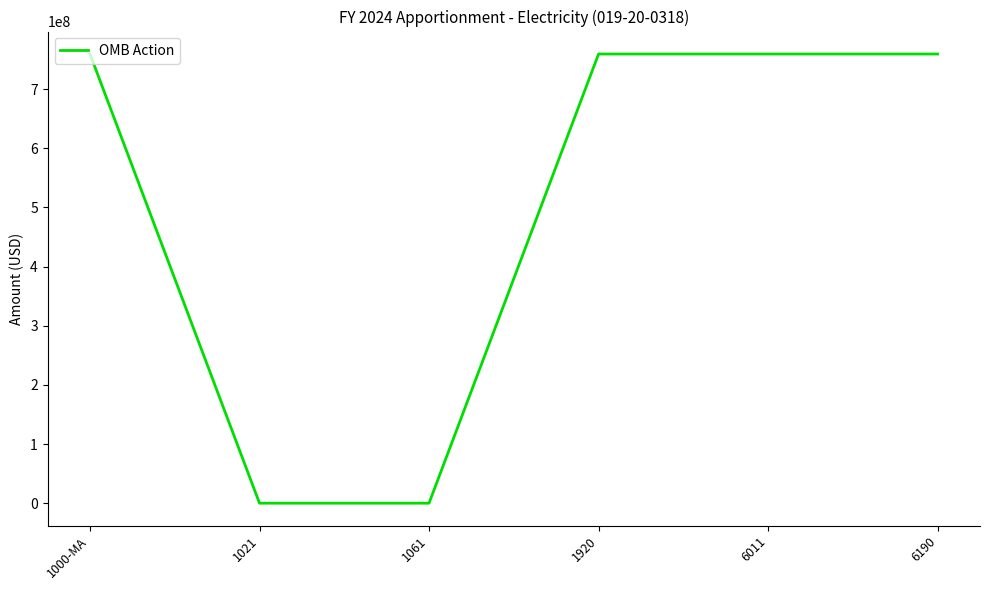

What is the greatest value displayed?

759263974